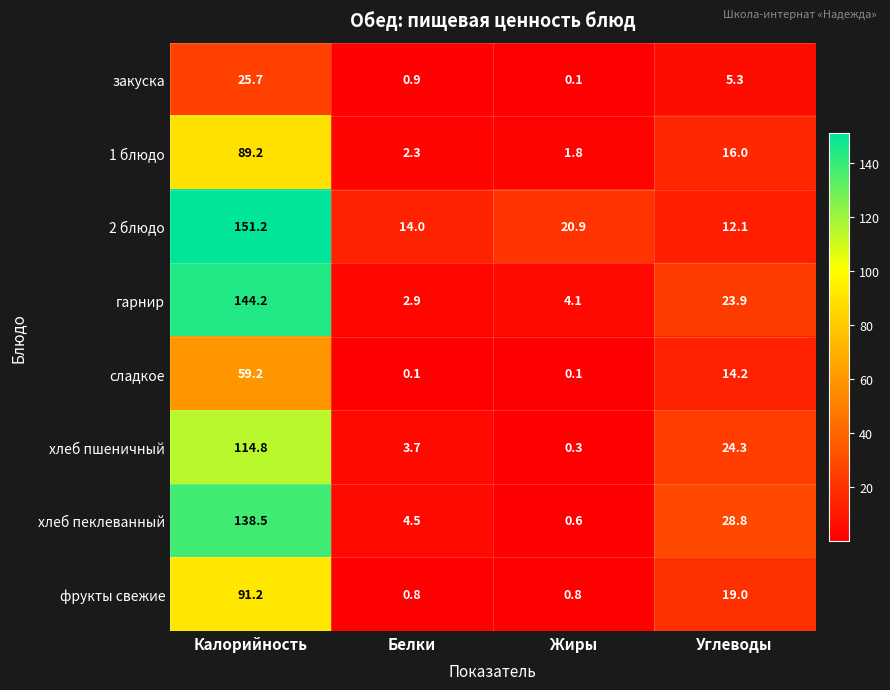

What is the approximate value of сладкое at Углеводы?

14.2